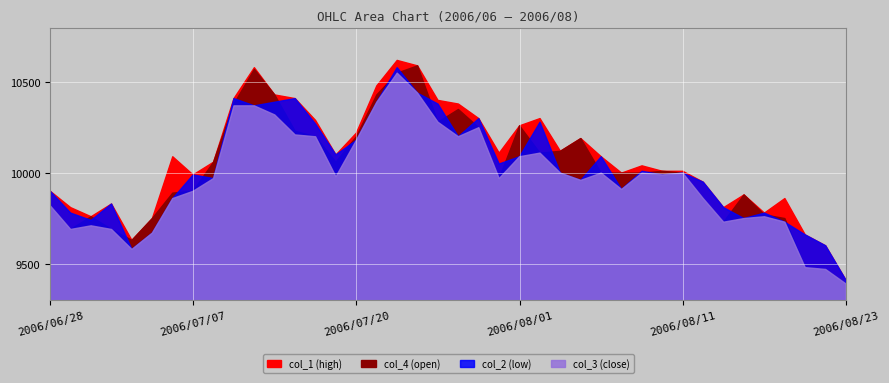

What is the average value of the col_4 series?

10078